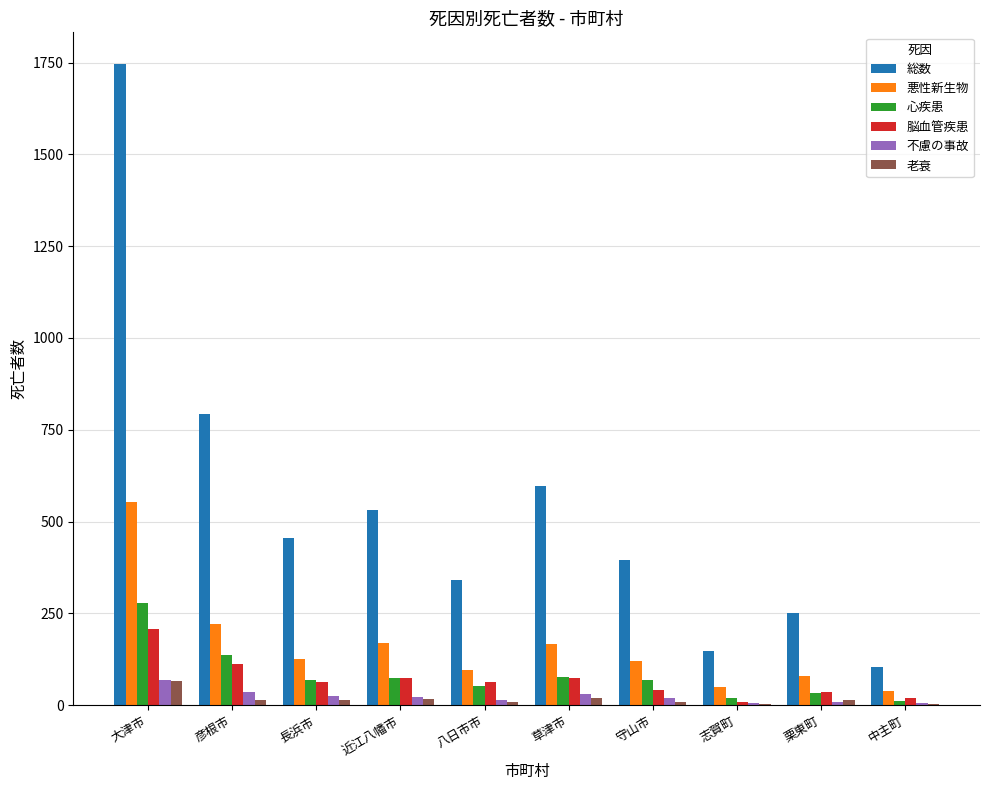

Count the number of categories in the chart.

10